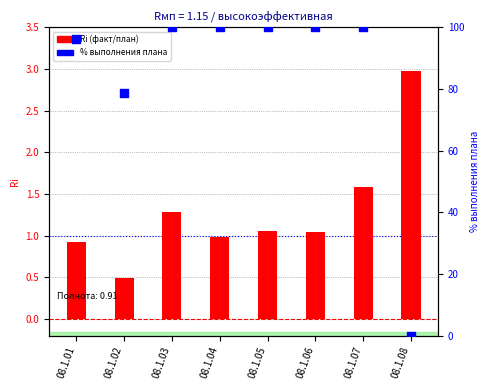

At how many categories does at least one series exceed 59?

7